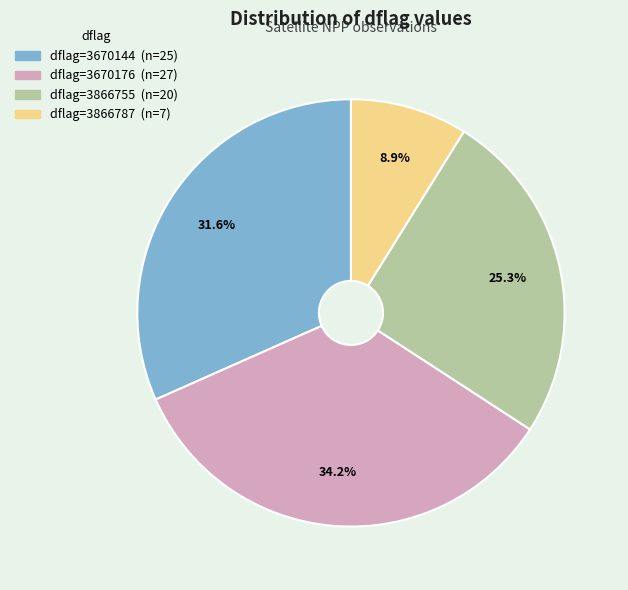

How many slices are in this pie chart?

4